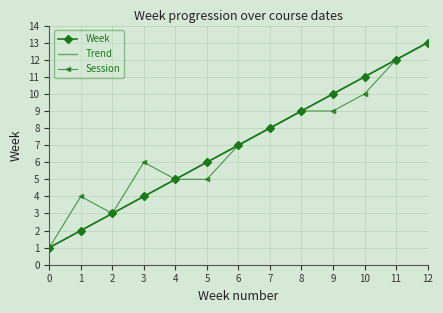

At which category does Session reach its first local valley?

2